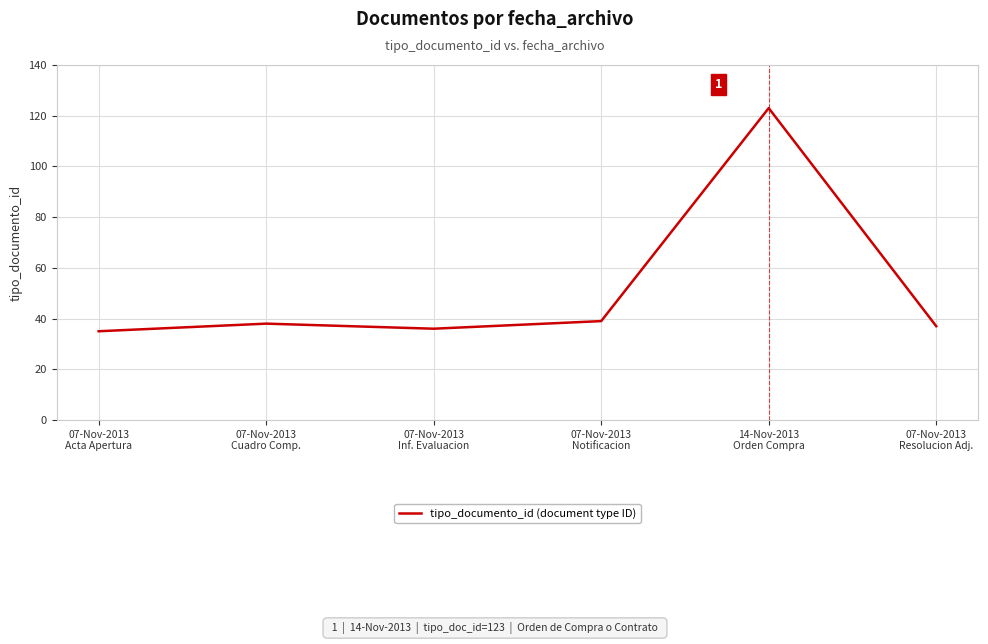

The chart shows a value of 52 at 07-Nov-2013
Inf. Evaluacion. True or false?

False